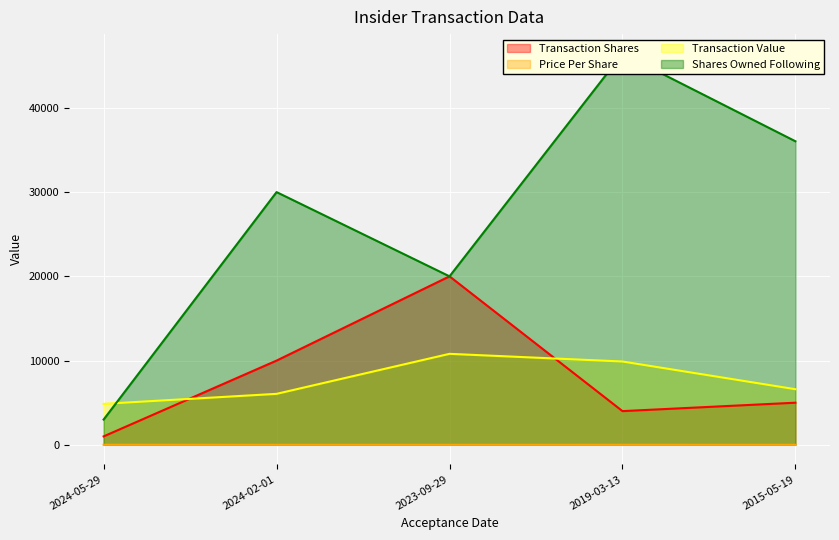

True or false: transactionValue and transactionPricePerShare cross at least once.

False